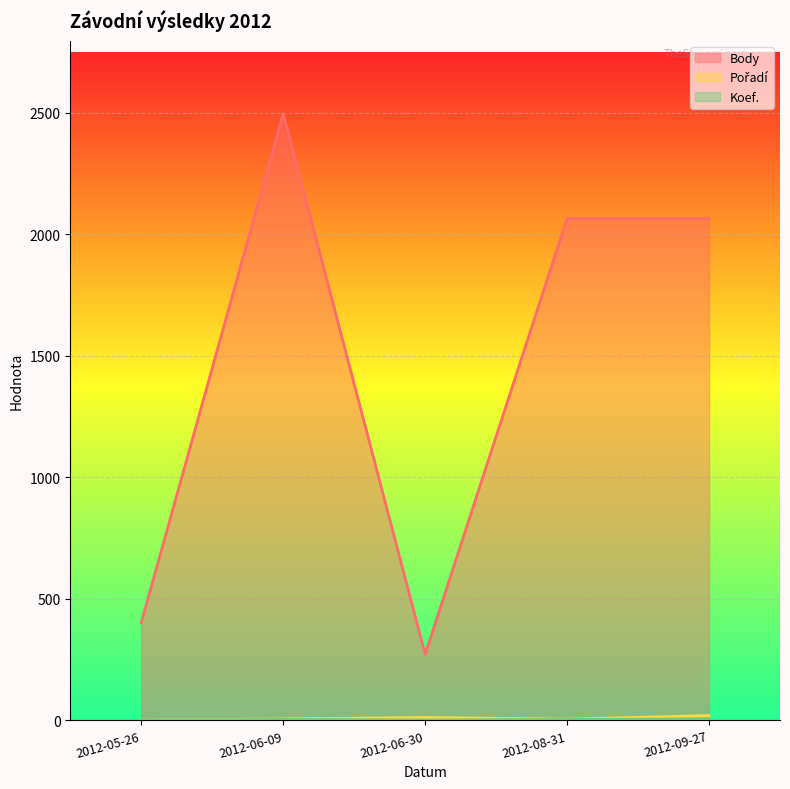

Read the Koef. value at 2012-08-31.

4